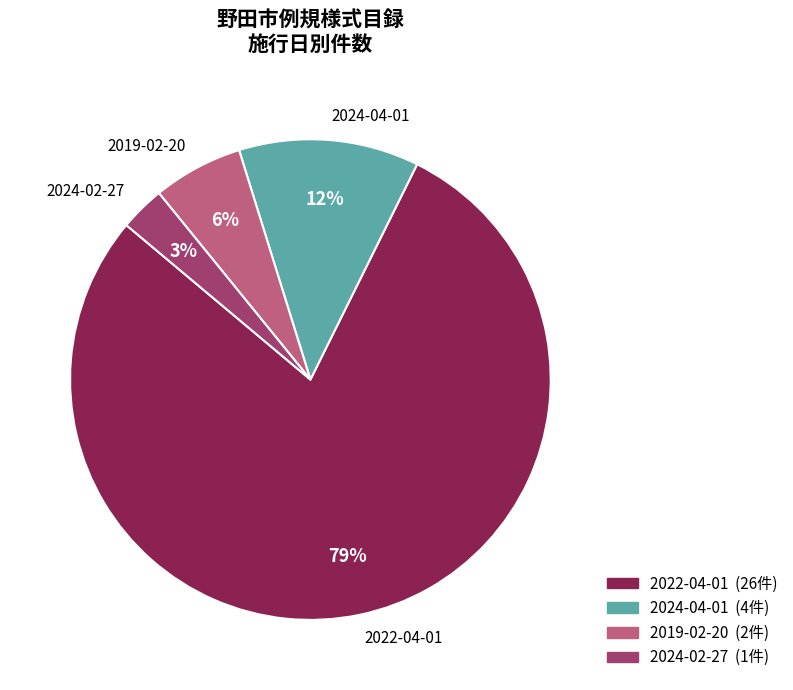

To the nearest percent, what is the difference between the 2024-04-01 and 2024-02-27 slice percentages?

9%